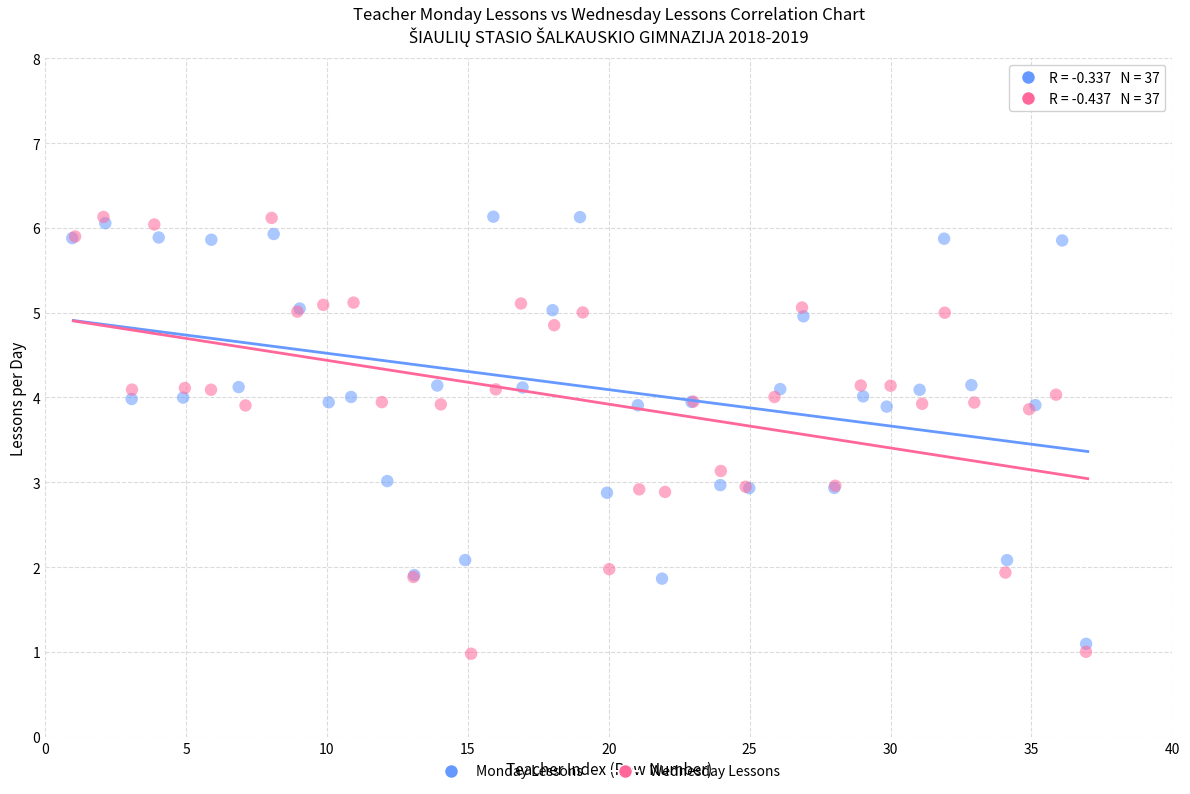

Which series has the largest Y range (max minus min)?

Wednesday Lessons